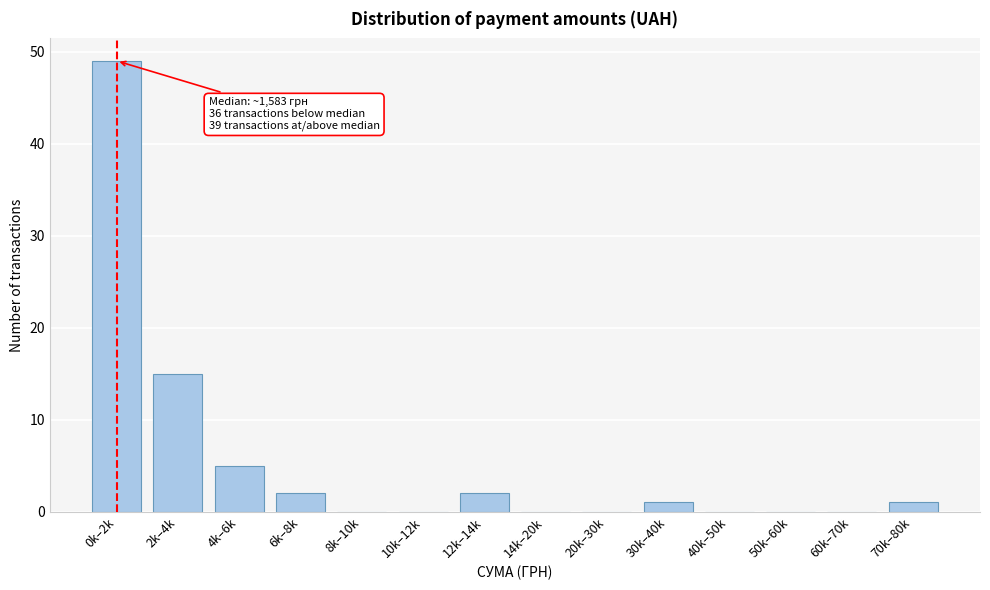

Reading right to left, what are all the values shown in this chart?

70k–80k=1	60k–70k=0	50k–60k=0	40k–50k=0	30k–40k=1	20k–30k=0	14k–20k=0	12k–14k=2	10k–12k=0	8k–10k=0	6k–8k=2	4k–6k=5	2k–4k=15	0k–2k=49